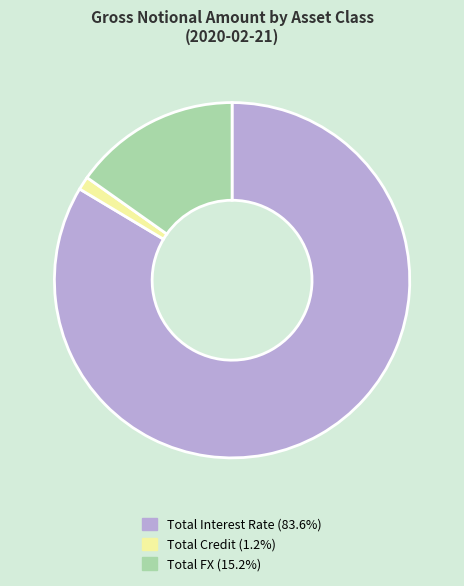

Approximately how many times larger is the value at Total FX (15.2%) compared to Total Credit (1.2%)?

12.4